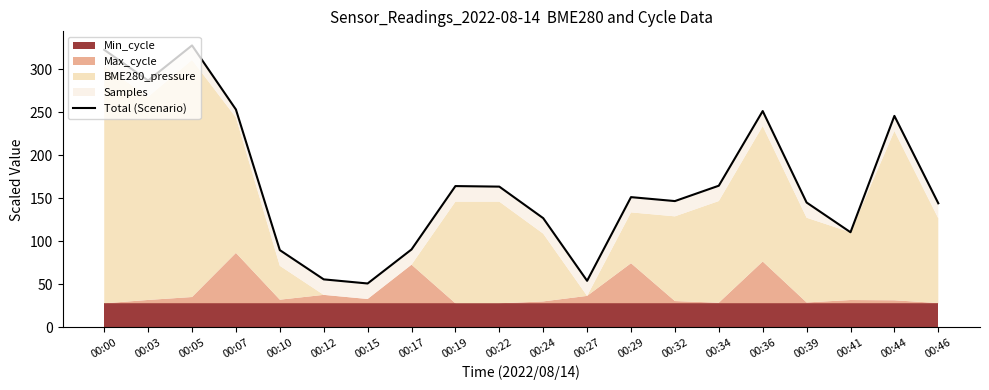

What is the difference between the maximum and minimum values?

276.8